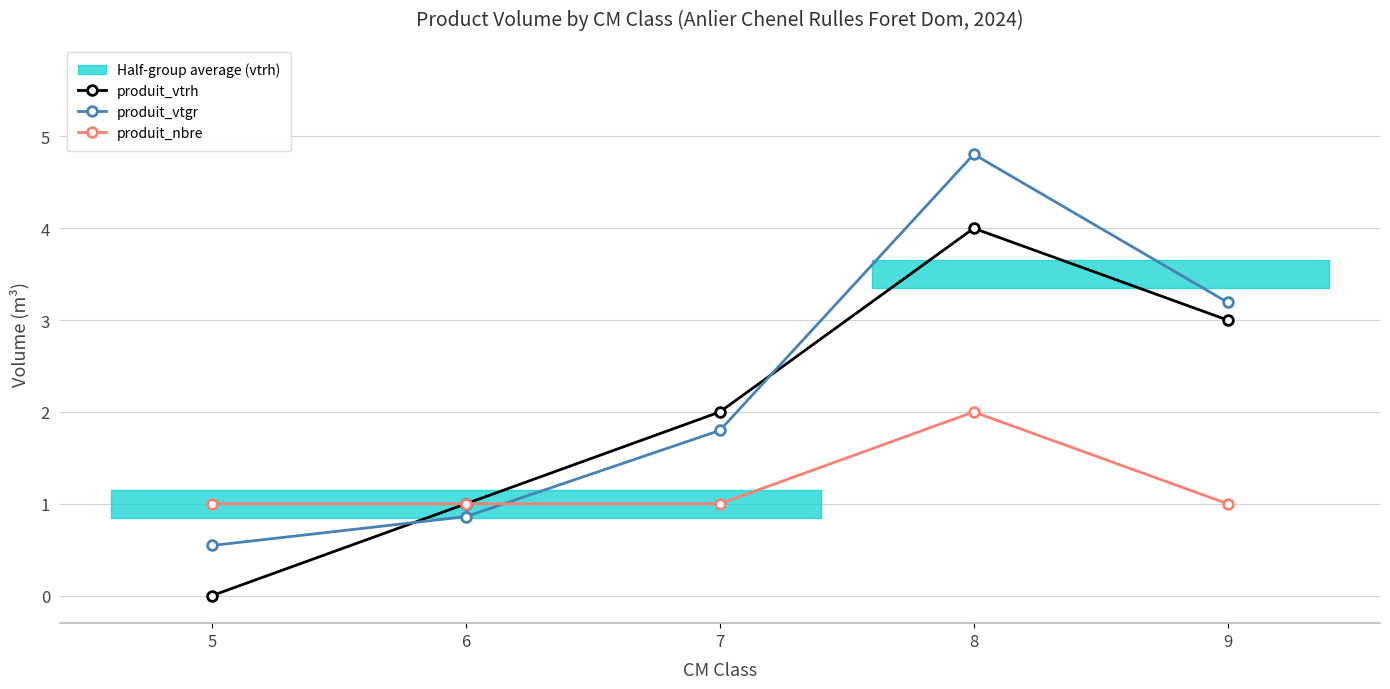

True or false: produit_vtrh and produit_nbre intersect in this chart.

False